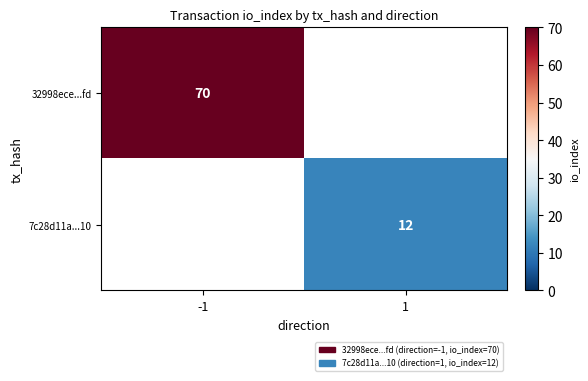

True or false: 32998ece...fd has a value of 118.6 at -1.

False